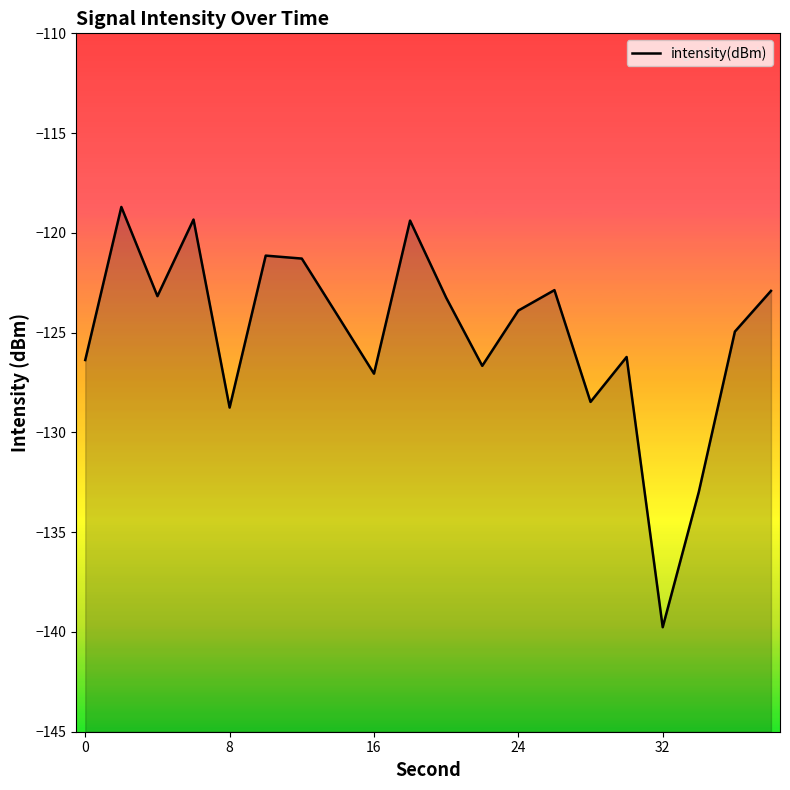

What is the maximum value shown in the chart?

-118.7